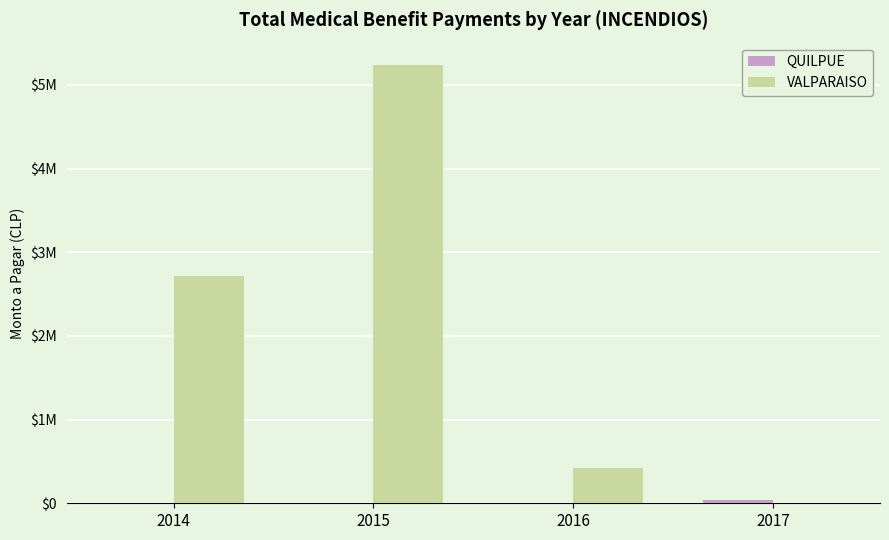

List the series in order of their overall mean, lowest first.

QUILPUE, VALPARAISO